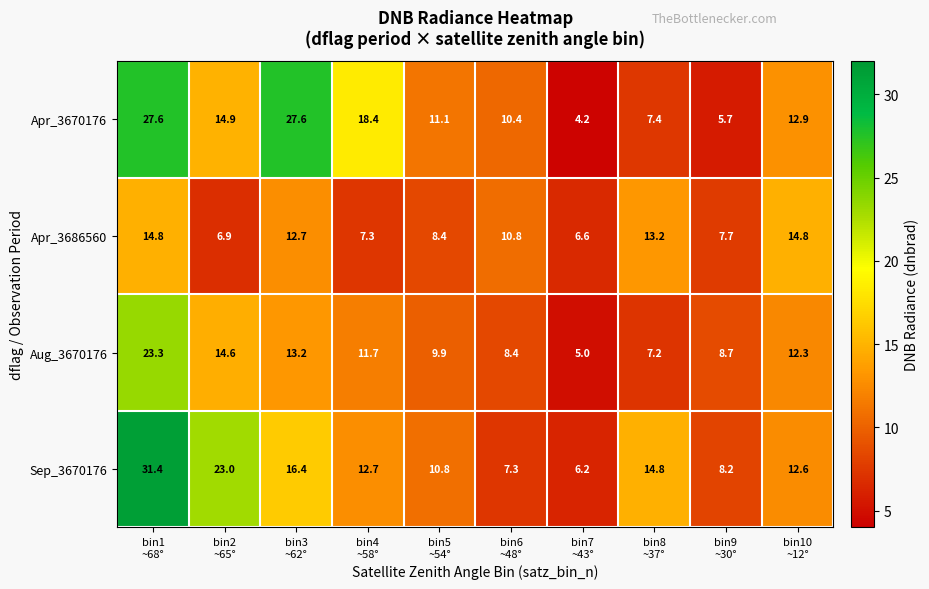

Which series has the widest spread of values?

Sep_3670176